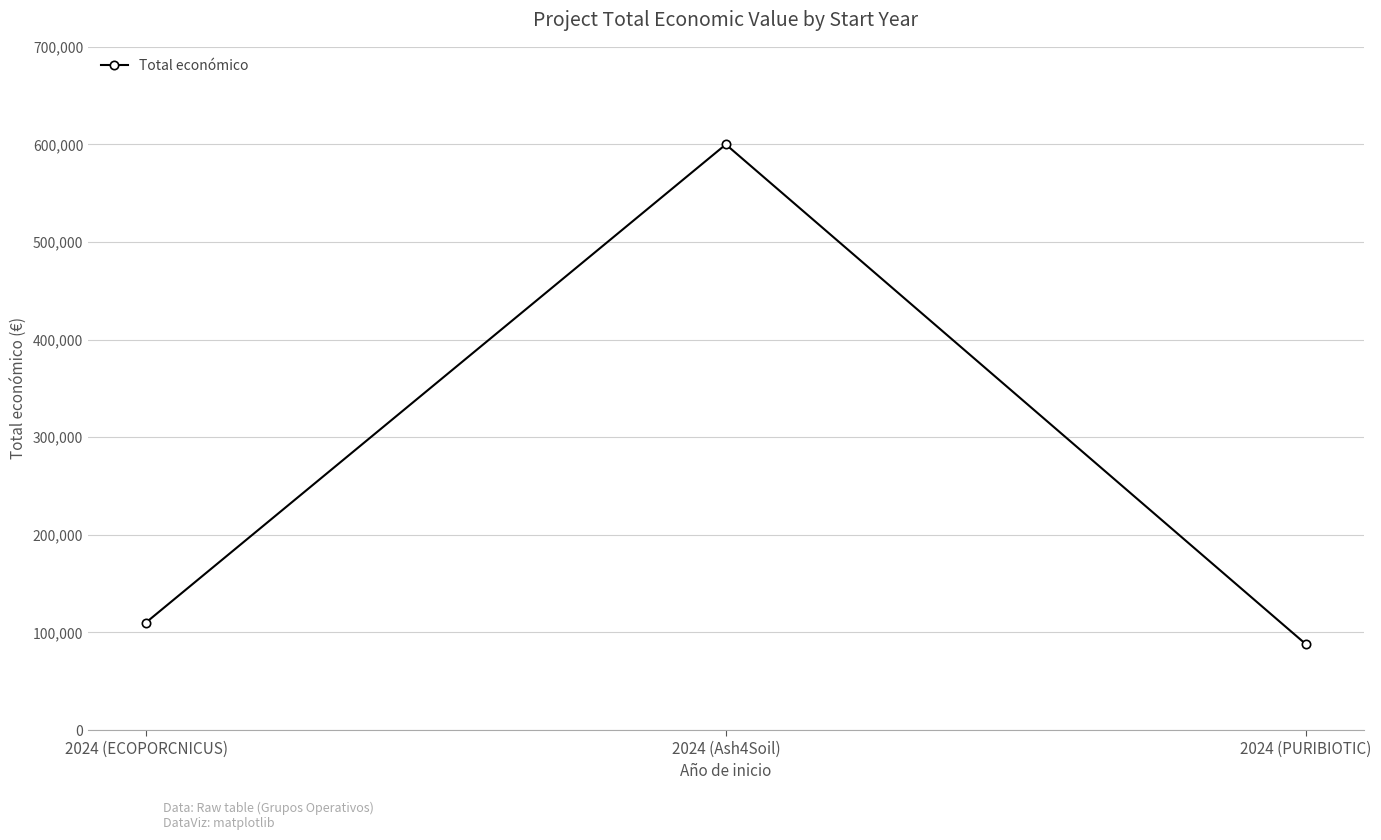

What is the sum of all values?

798328